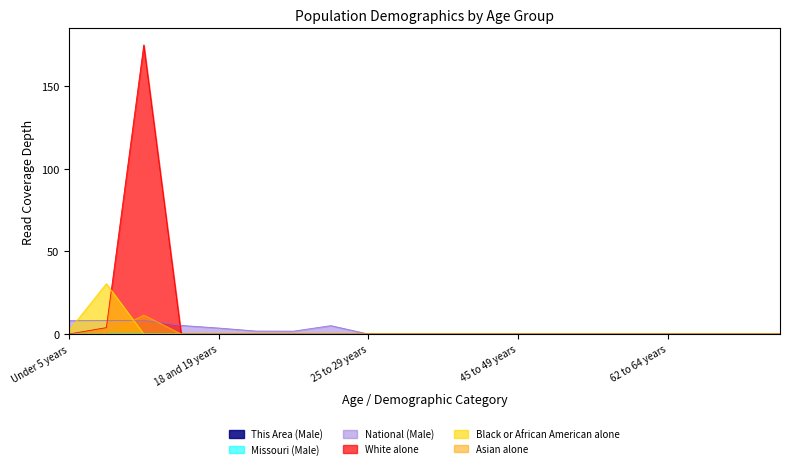

Does the chart display data point markers on the line(s)?

No